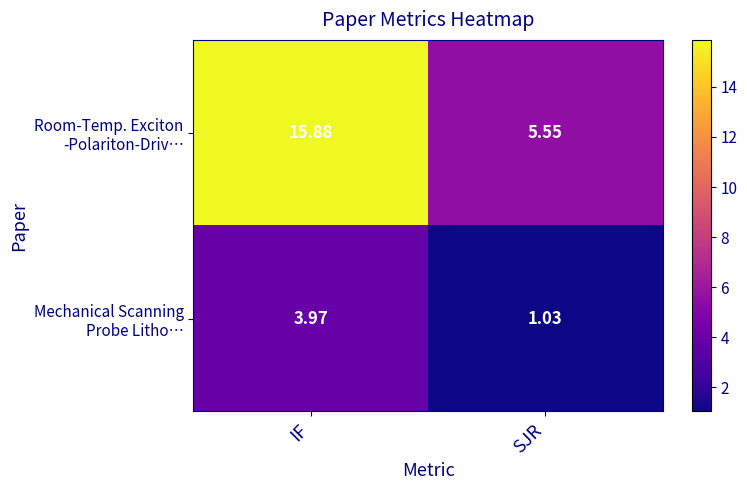

At which category is the sum across all series the highest?

IF